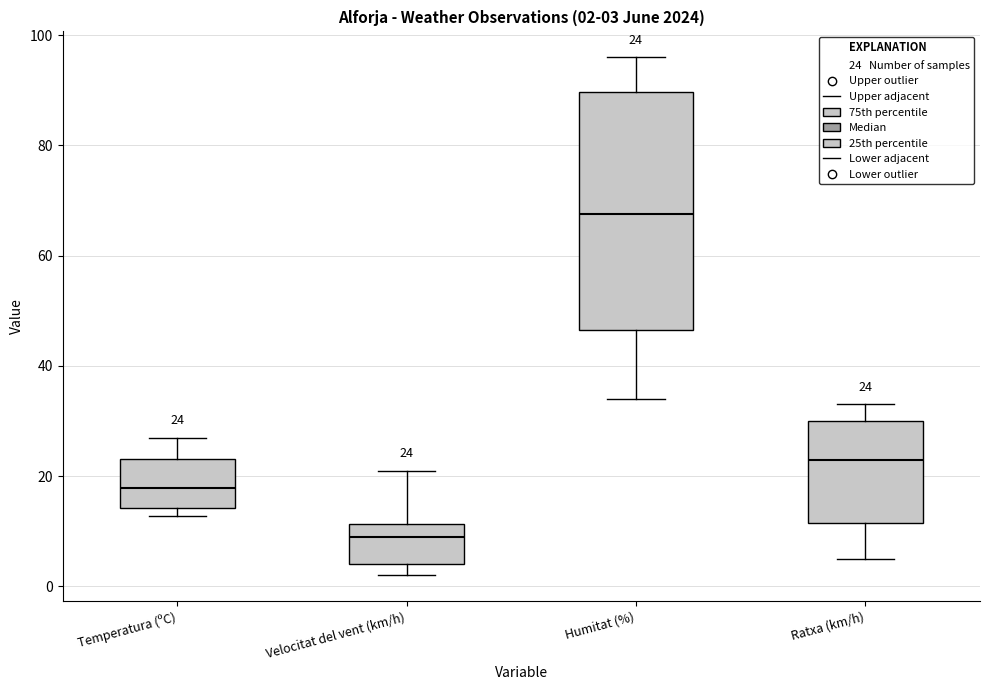

Which box is the tallest, from its lower edge to its upper edge?

Humitat (%)